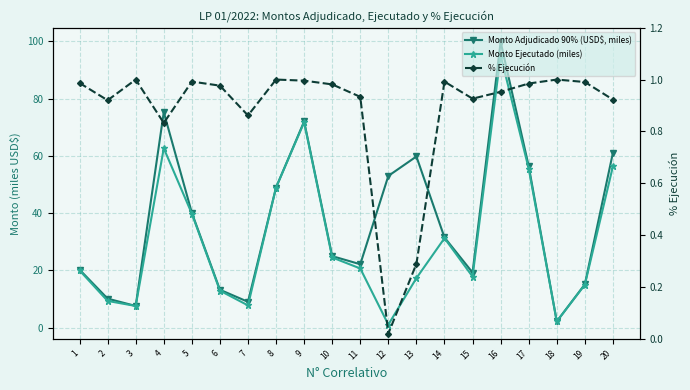

How many series are shown in this chart?

3